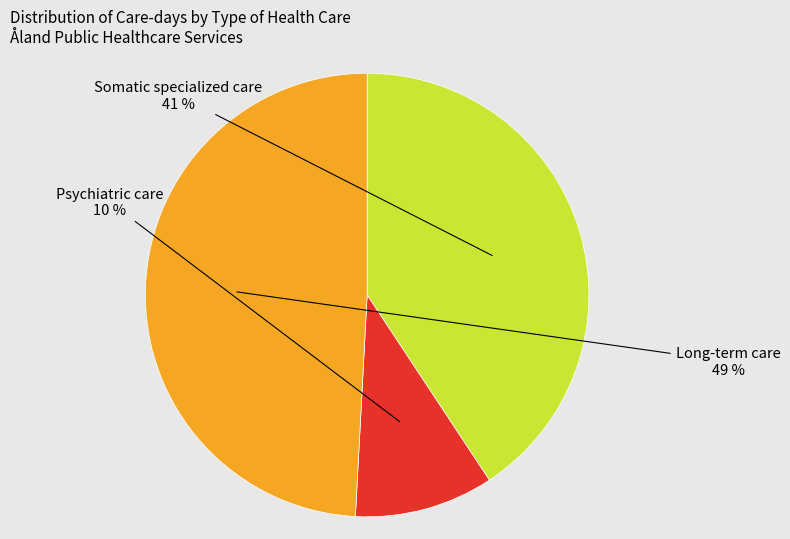

Which slice is the smallest?

Psychiatric care